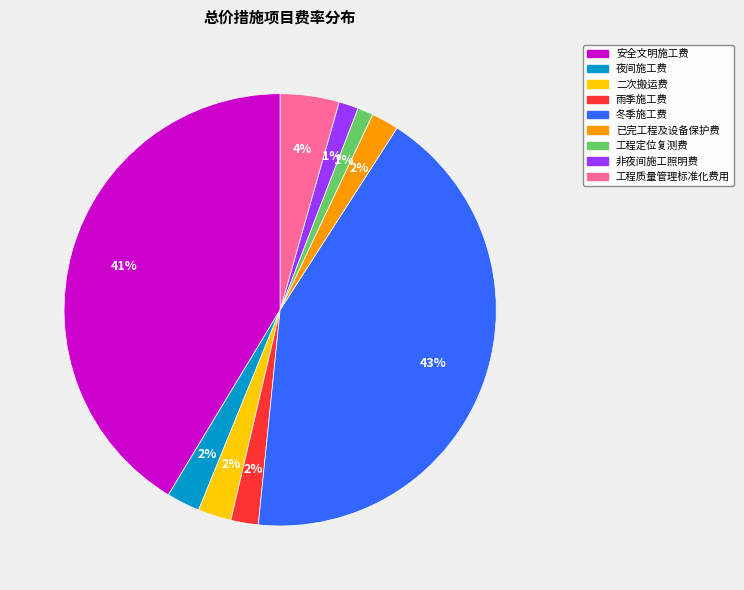

To the nearest percent, what is the average slice percentage?

11%